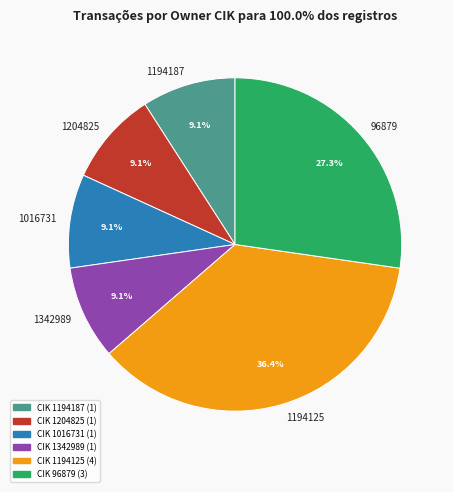

Is the sum of 1204825 and 96879 greater than half?

No